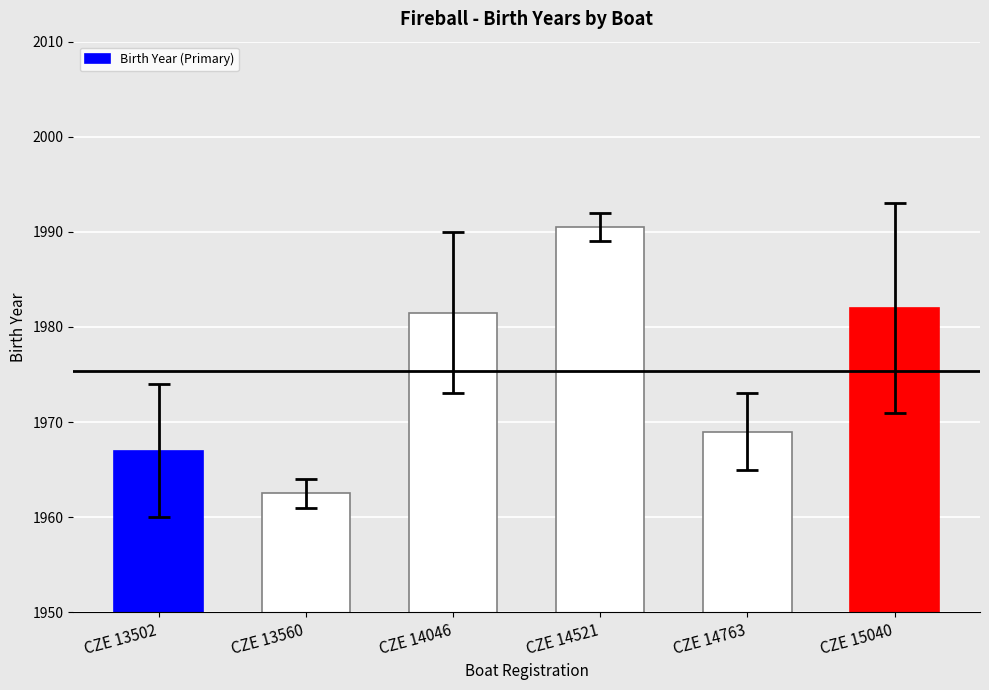

The value at CZE 14046 is 1981.5. True or false?

True